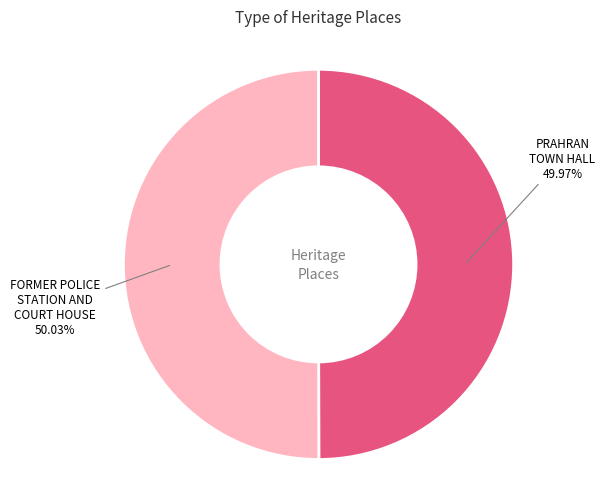

Is there a majority slice in this chart?

Yes